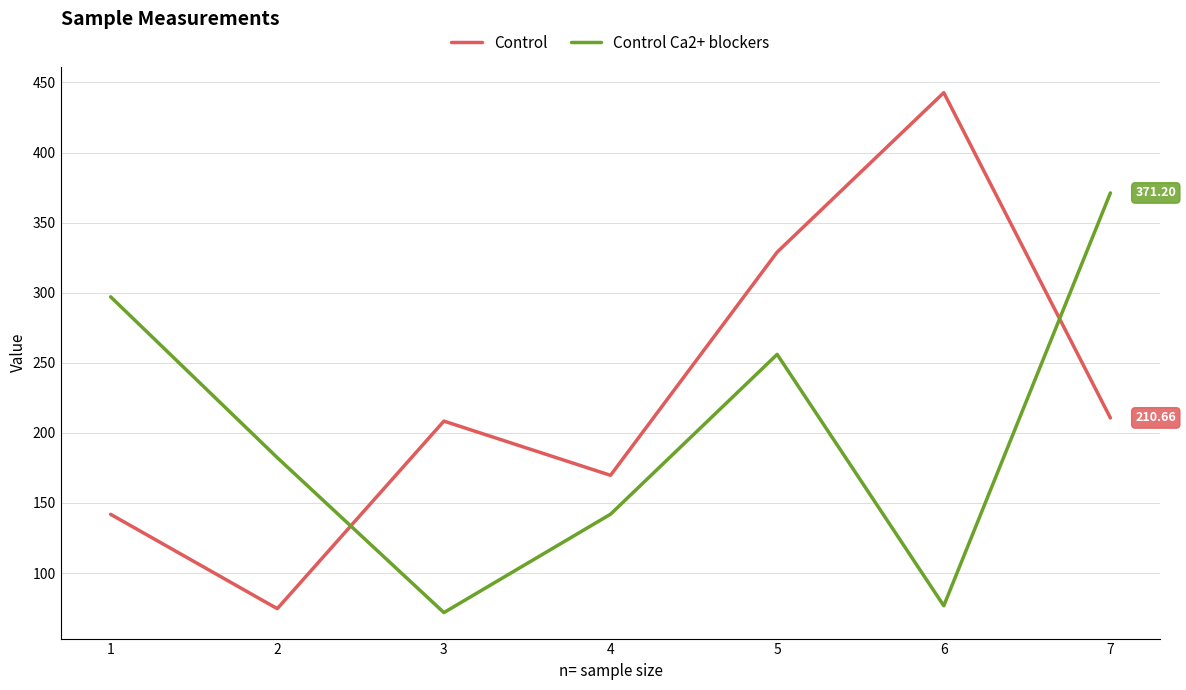

How many categories are shown in the chart?

7